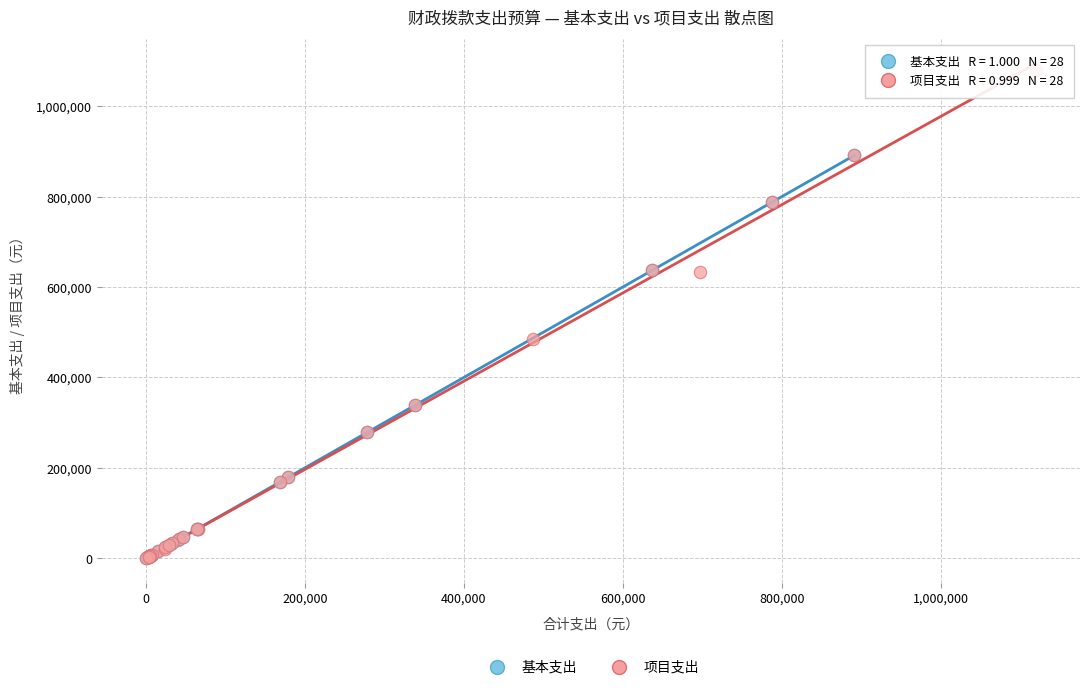

What are all the series names shown in the legend?

基本支出, 项目支出